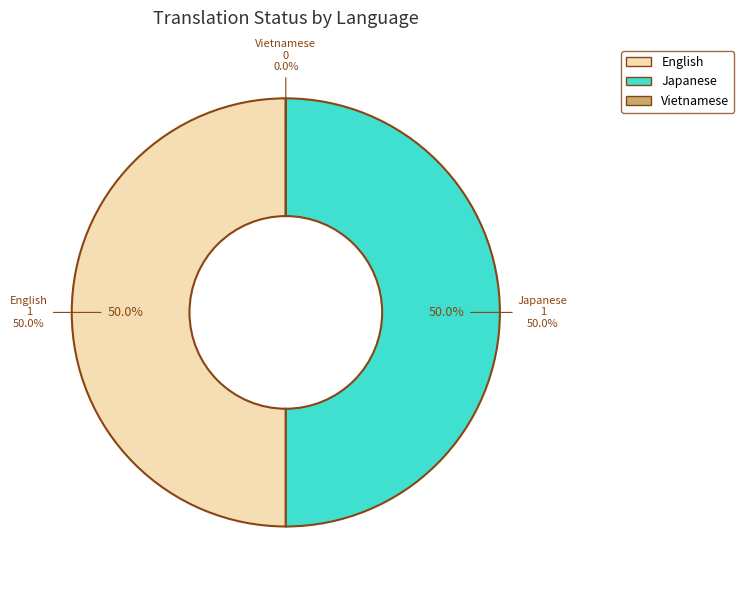

To the nearest percent, what portion does Japanese represent?

50%